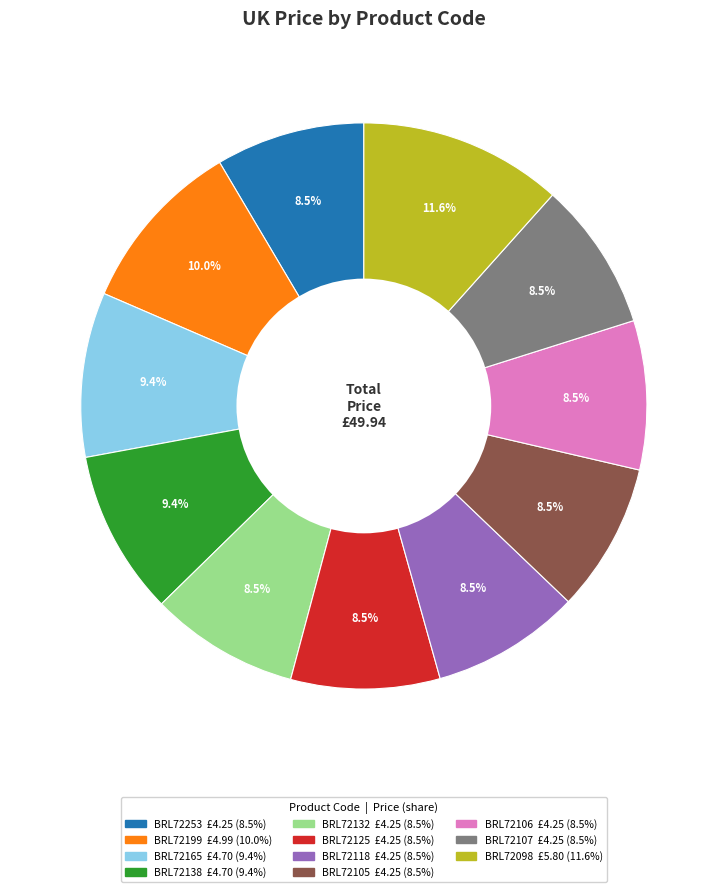

What percentage is the BRL72199 slice, to the nearest percent?

10%